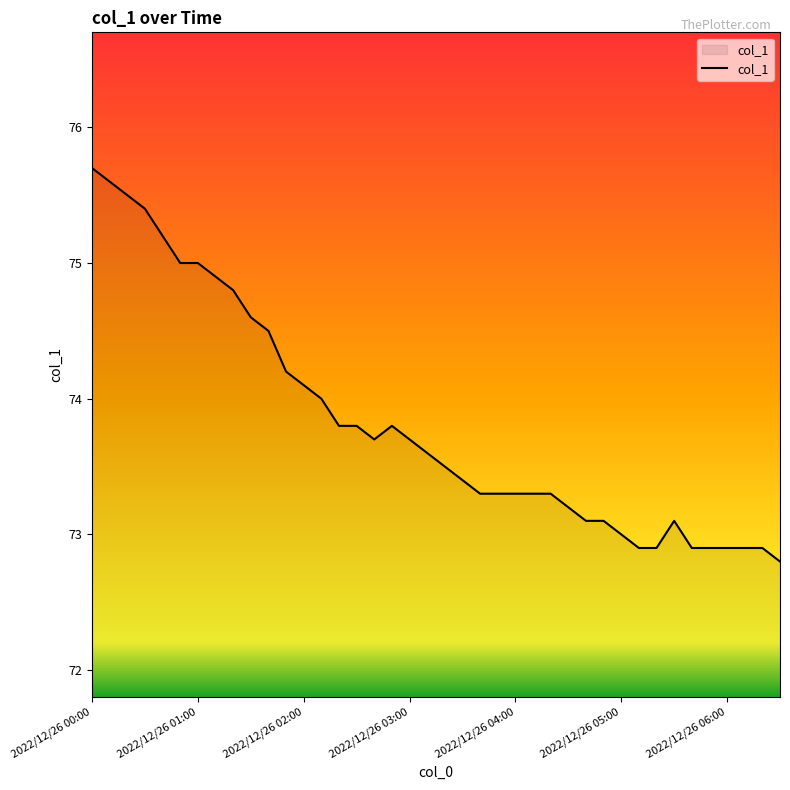

What is the difference between the maximum and minimum values?

2.9